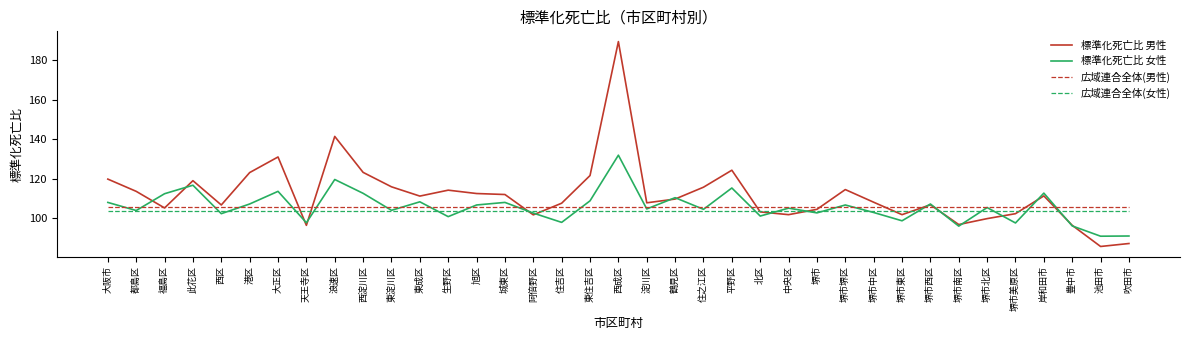

What position from the left is 生野区?

13